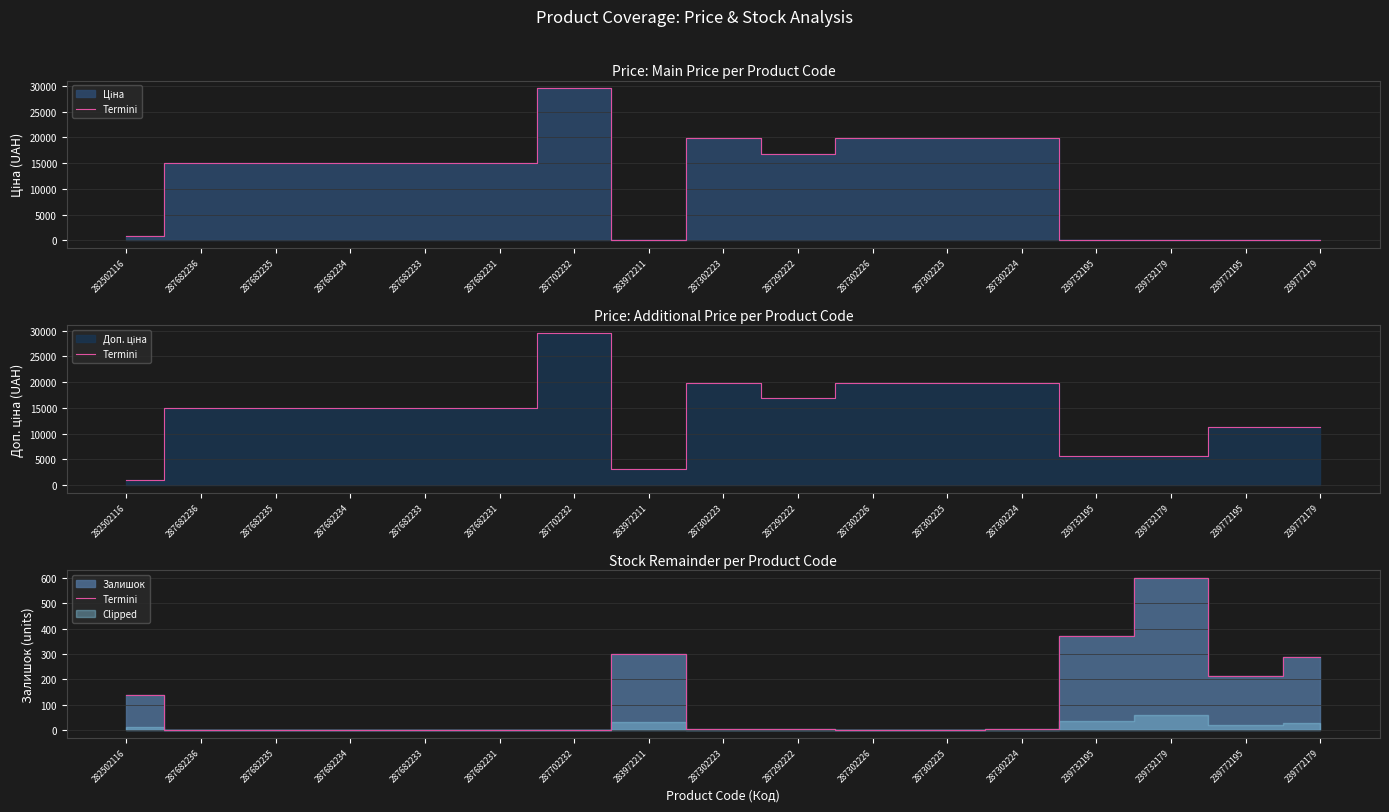

Between 239772195 and 287302223, which is larger?

239772195